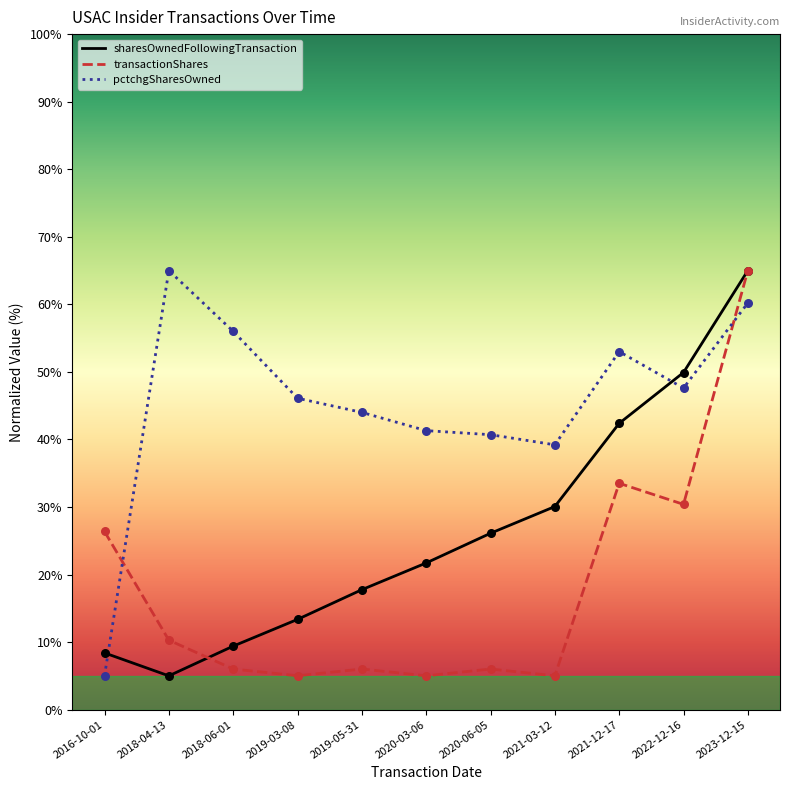

What is the spread (max minus min) of values at 2019-05-31?

38.0